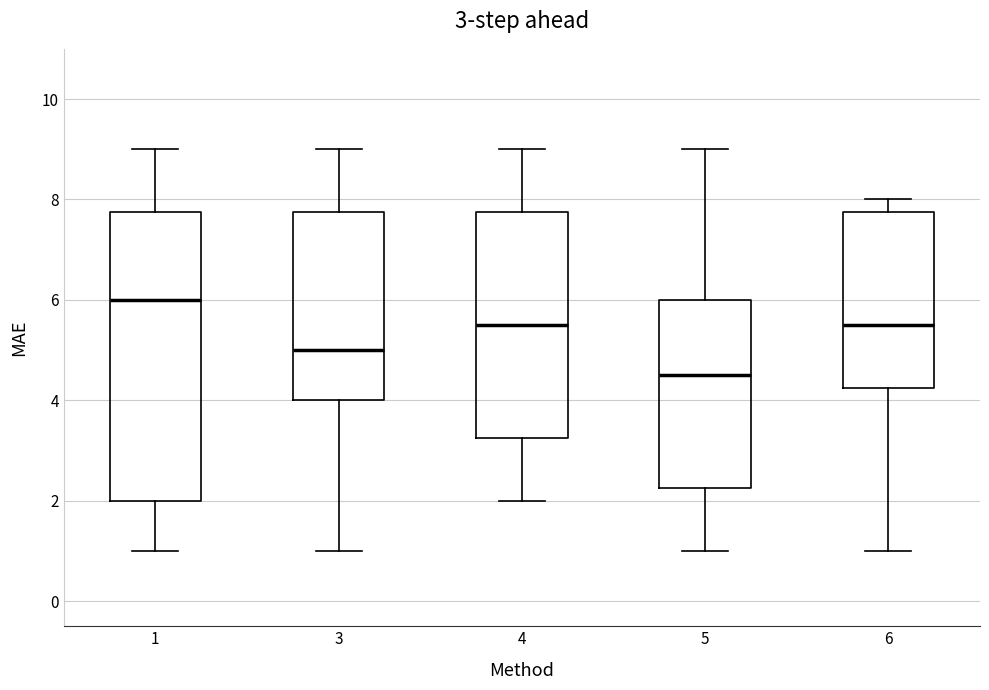

Which box's median line is the lowest?

5